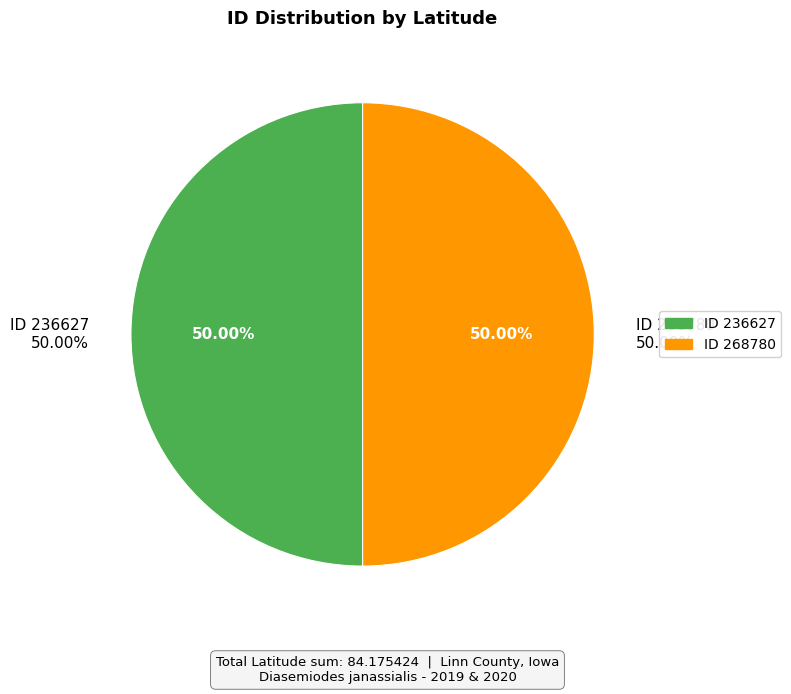

To the nearest percent, what percentage of the pie is 236627?

50%